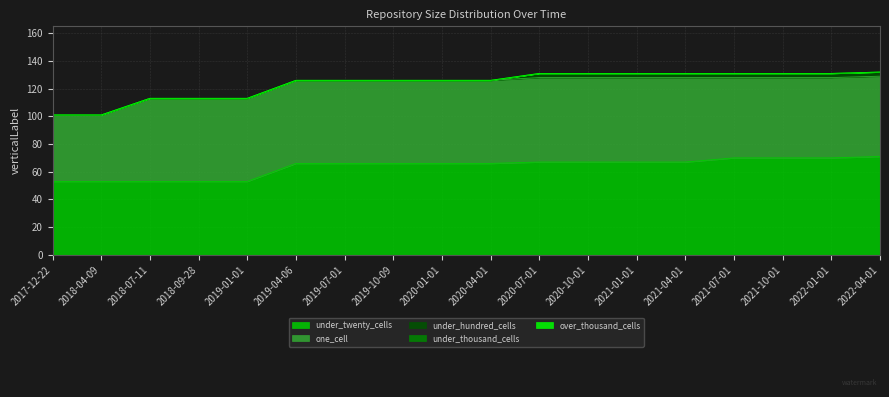

Which series has the largest total across all categories?

under_twenty_cells